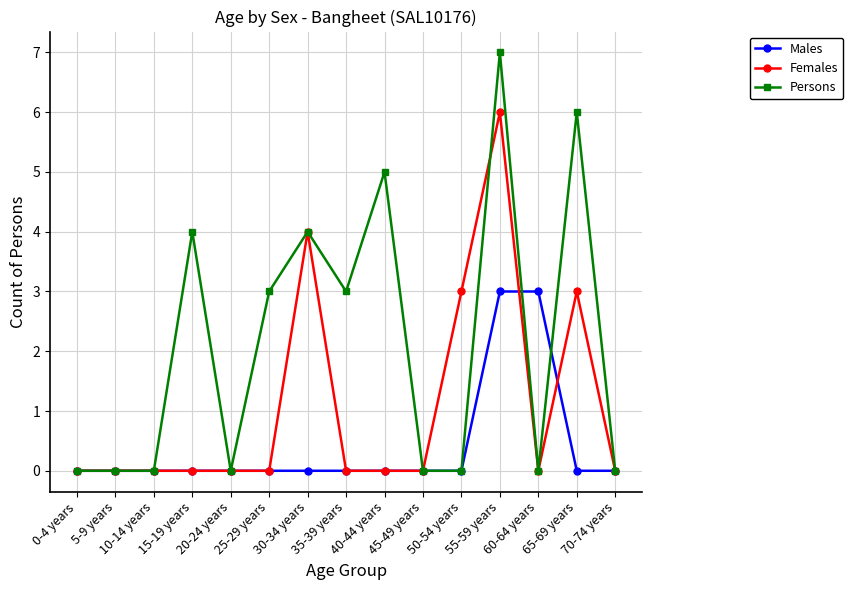

Which series has the largest total across all categories?

Persons